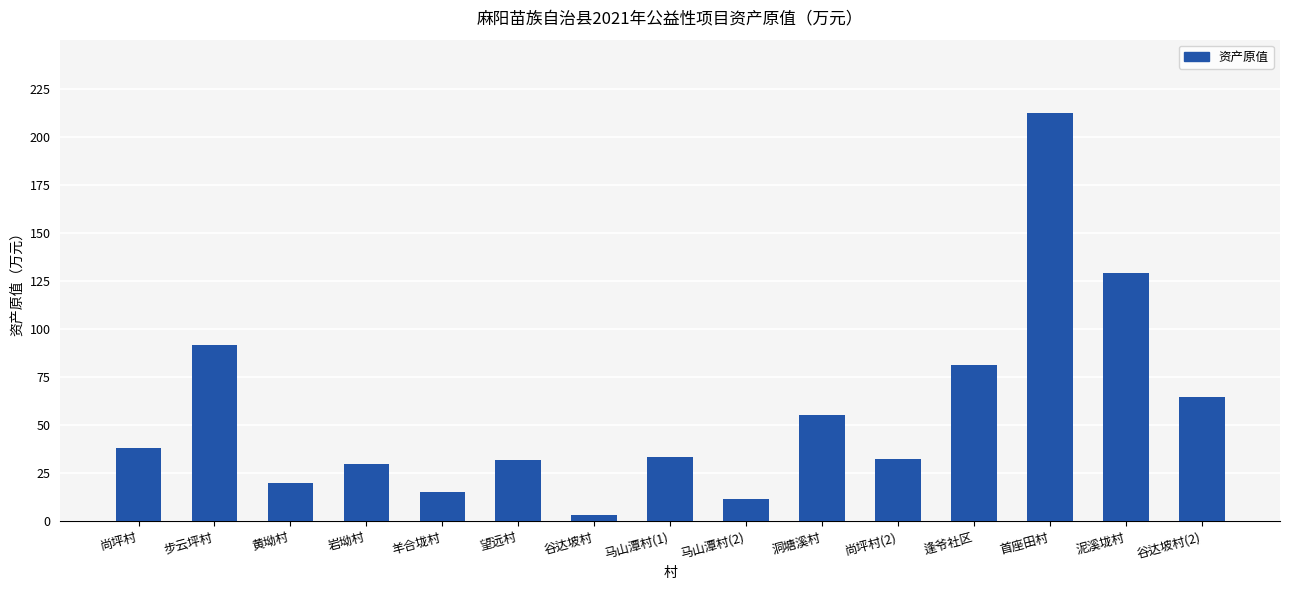

What is the greatest value displayed?

212.3